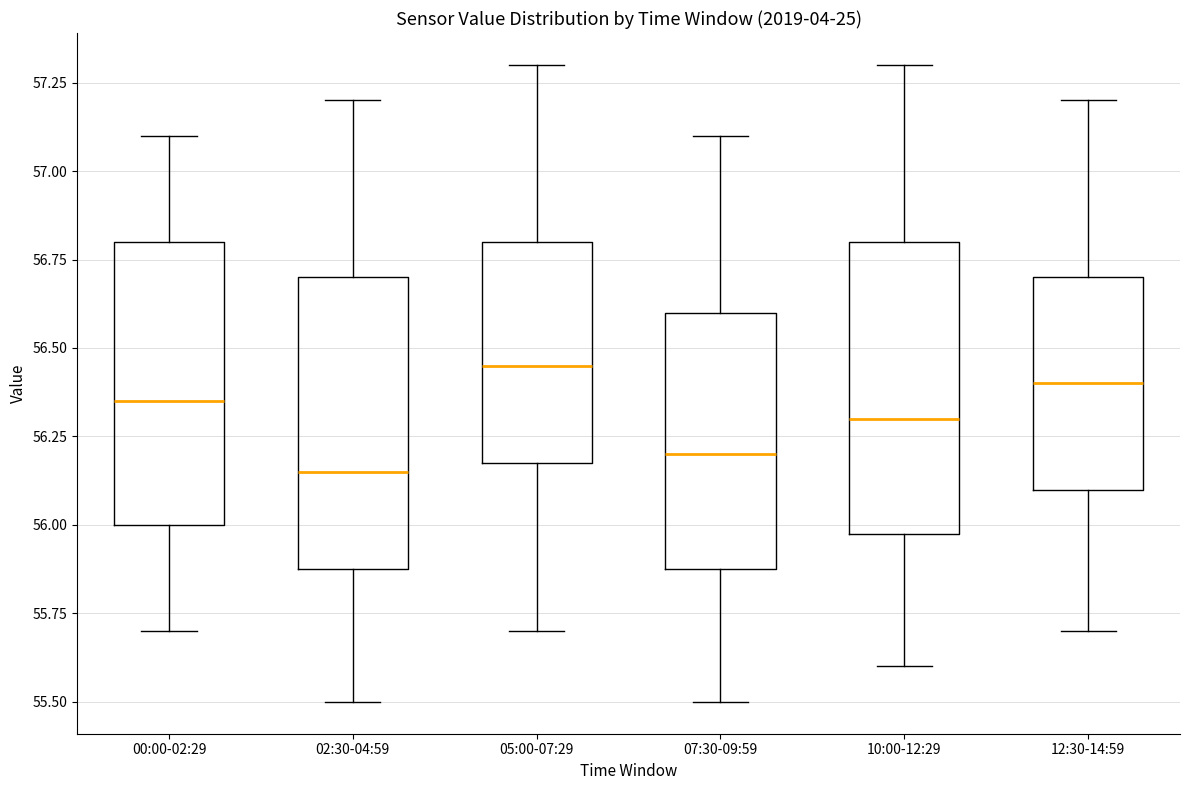

Where is the upper edge of the box for 05:00-07:29 on the y-axis? The values are not printed on the chart, so give them approximately, as read against the axis.

56.80